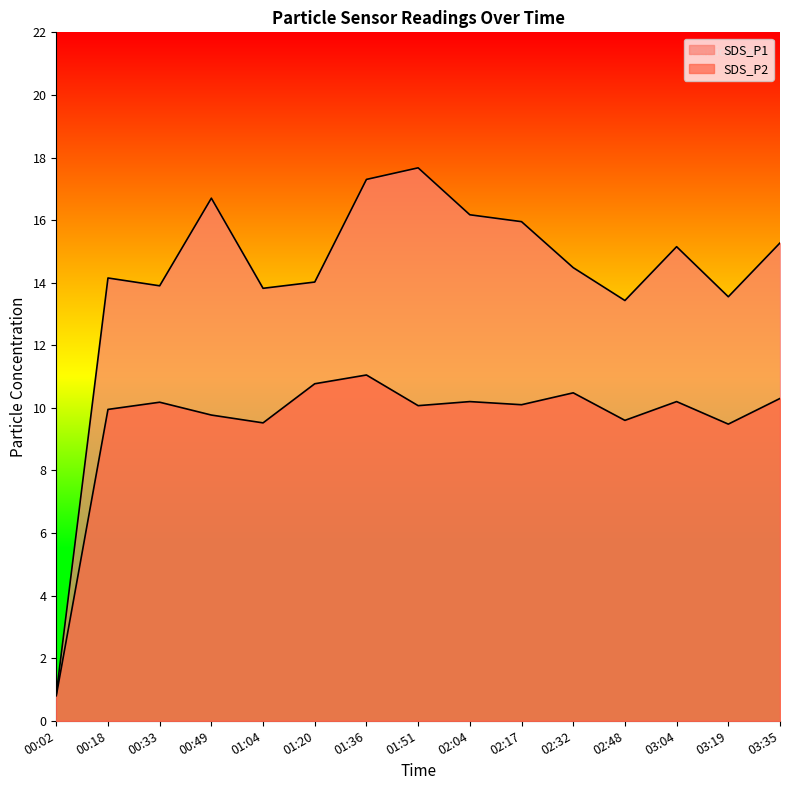

True or false: SDS_P1 and SDS_P2 intersect in this chart.

False